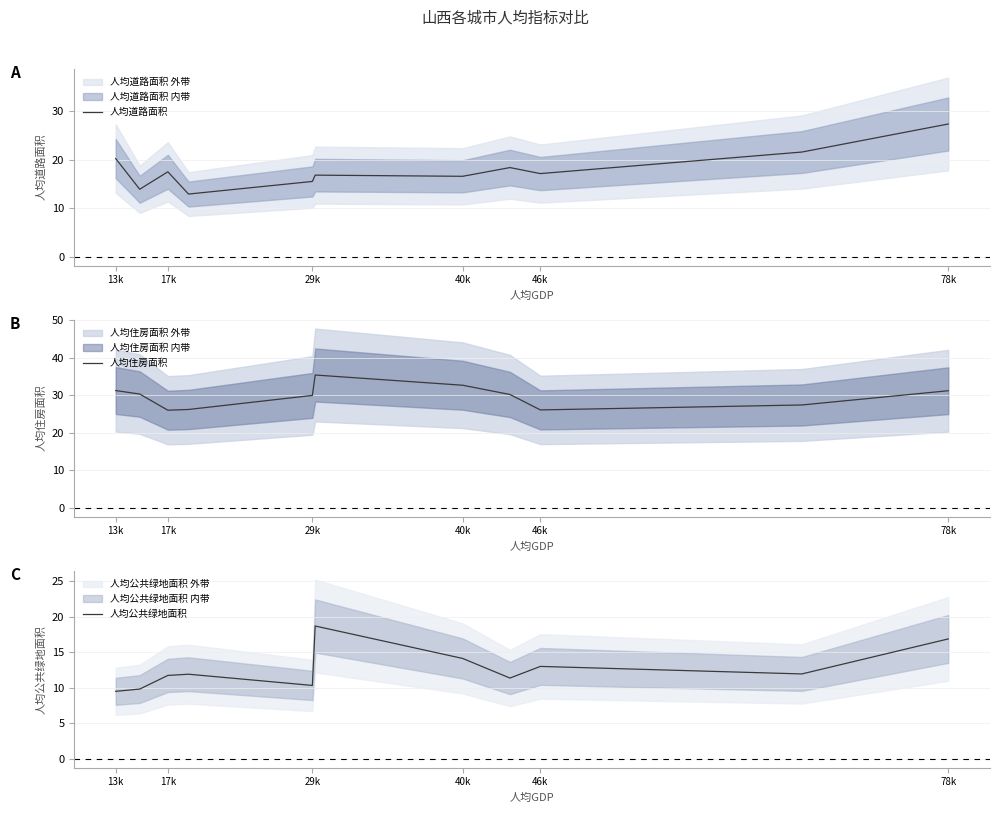

What is the average value of the 人均住房面积 series?

29.7